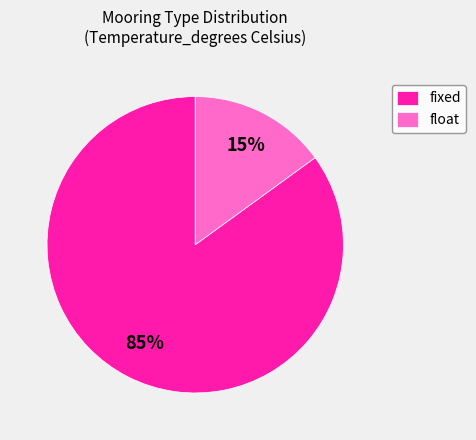

True or false: fixed accounts for 85% of the total.

True